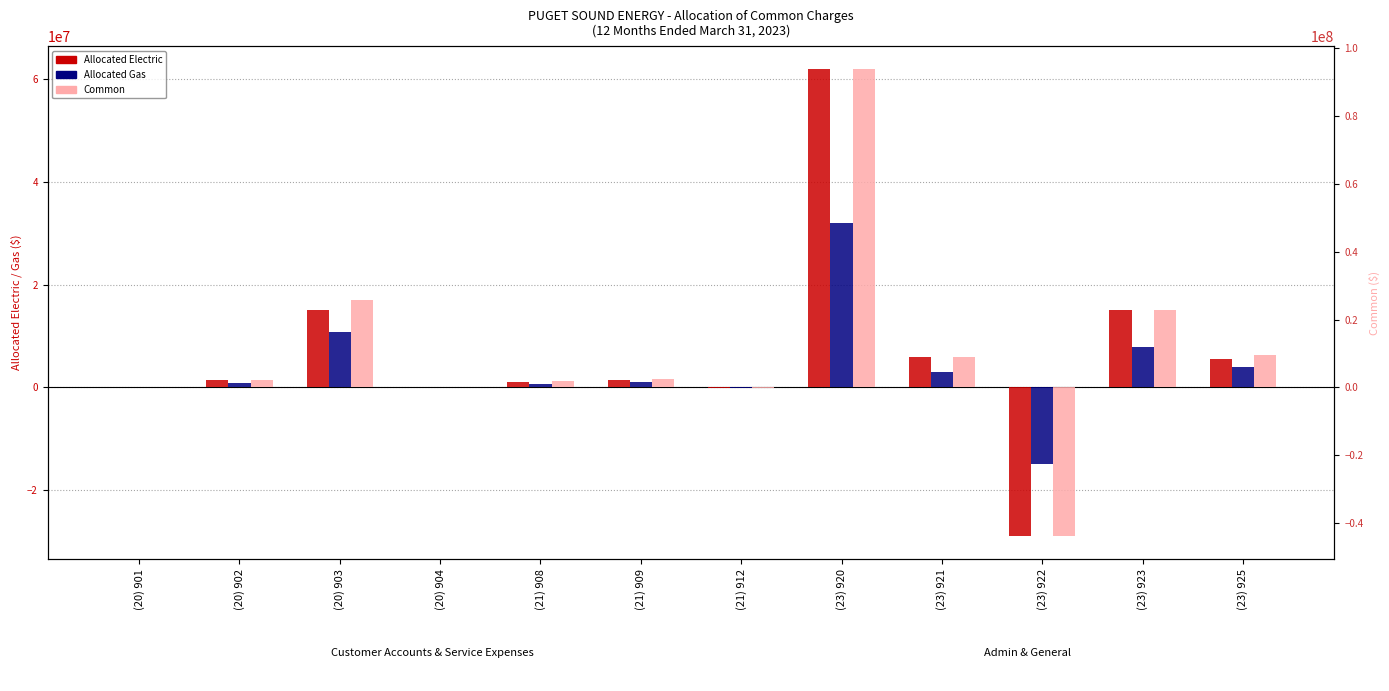

What is the label of the 11th bar from the right?

(20) 902